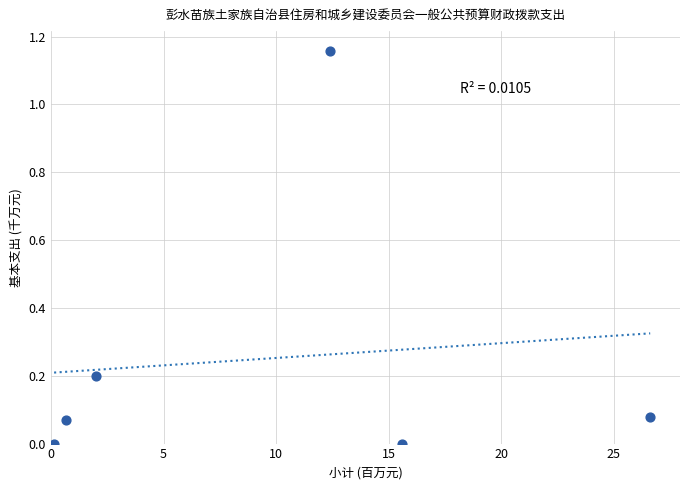

What is the average X value?

9.6